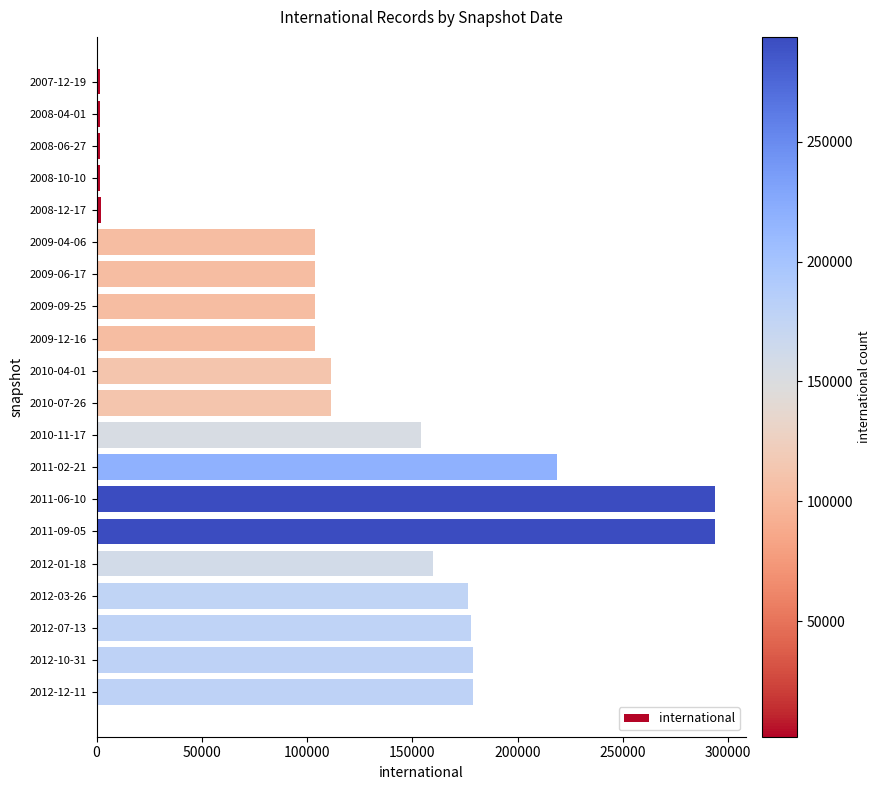

What is the label of the 9th bar from the bottom?

2010-11-17